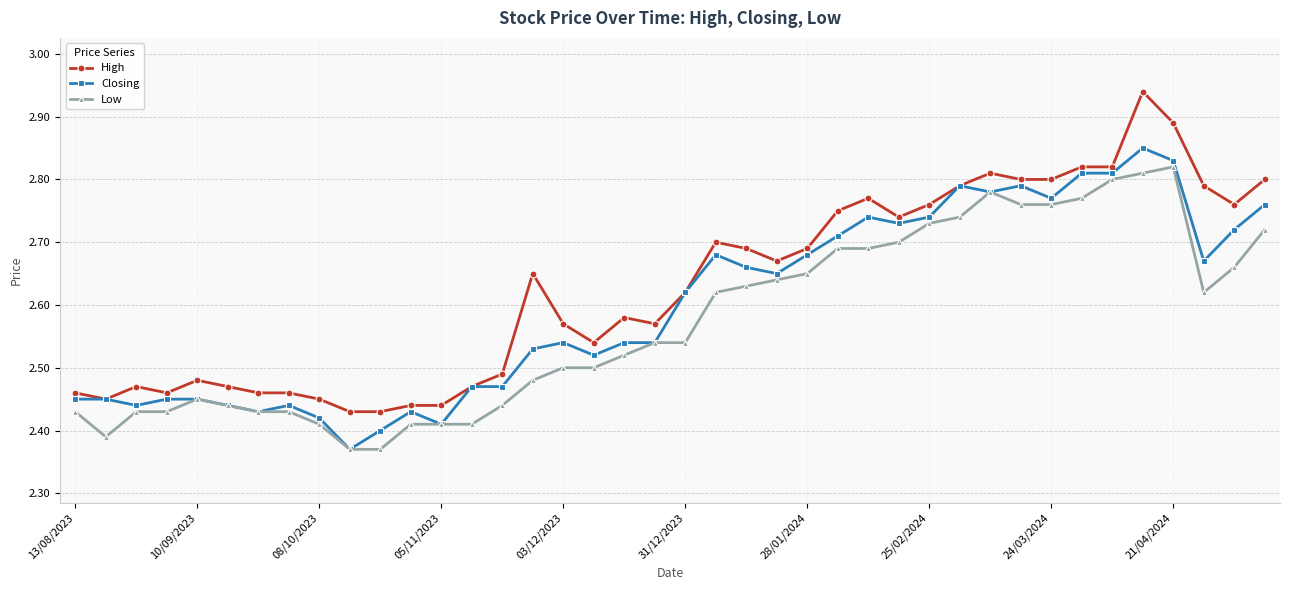

At how many categories does at least one series exceed 2?

40